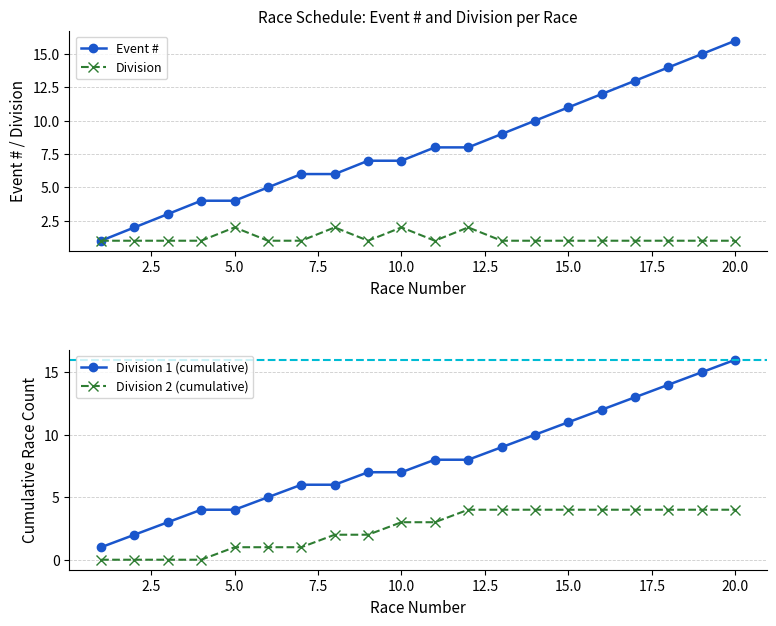

True or false: Division 2 (cumulative) and Division 1 (cumulative) cross at least once.

False